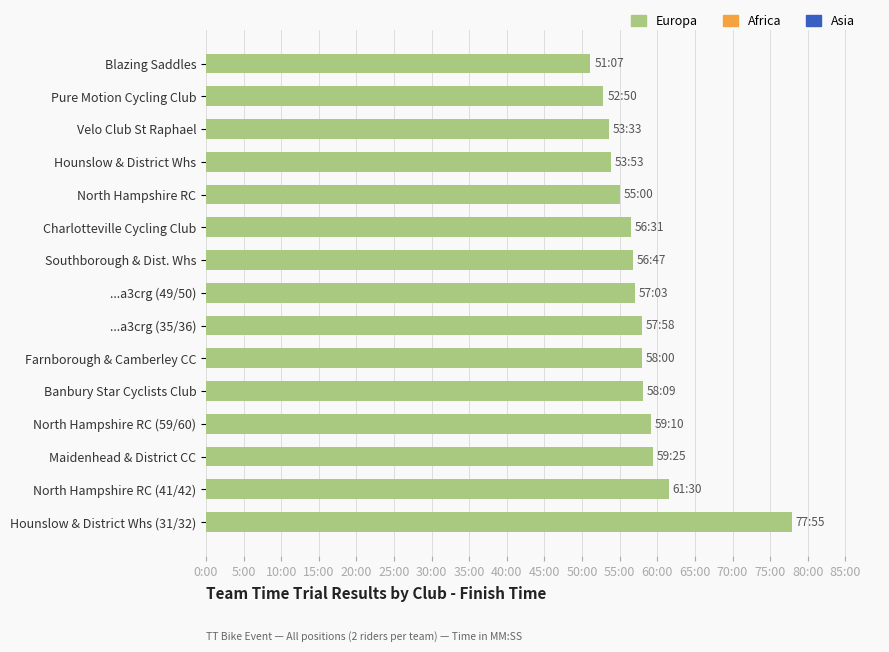

Does the chart contain any negative values?

No